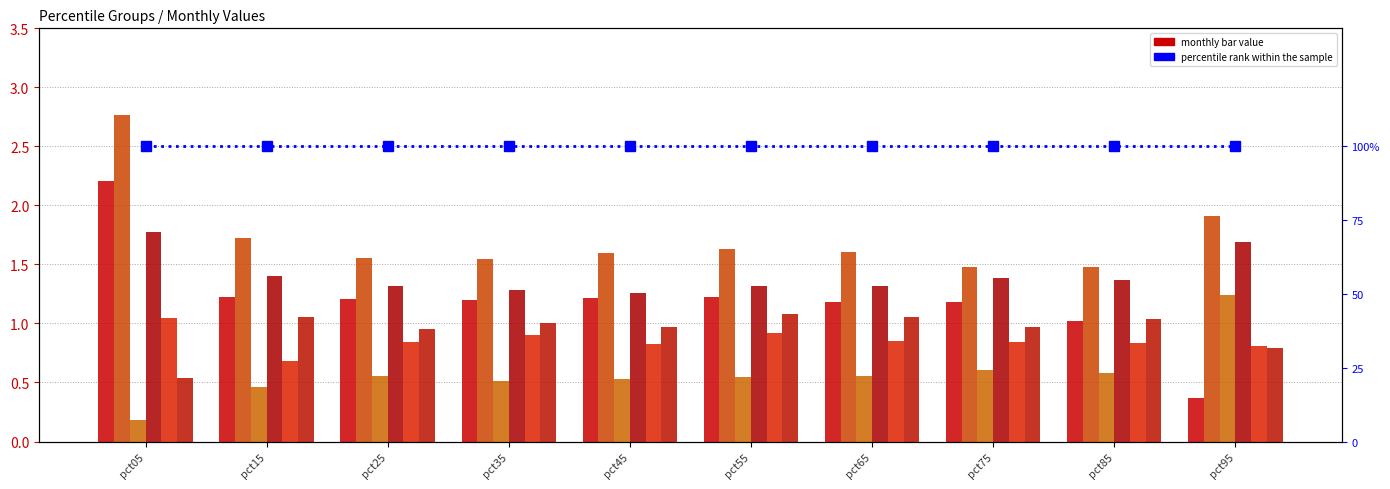

True or false: Apr has a value of 2.2 at pct15.

False